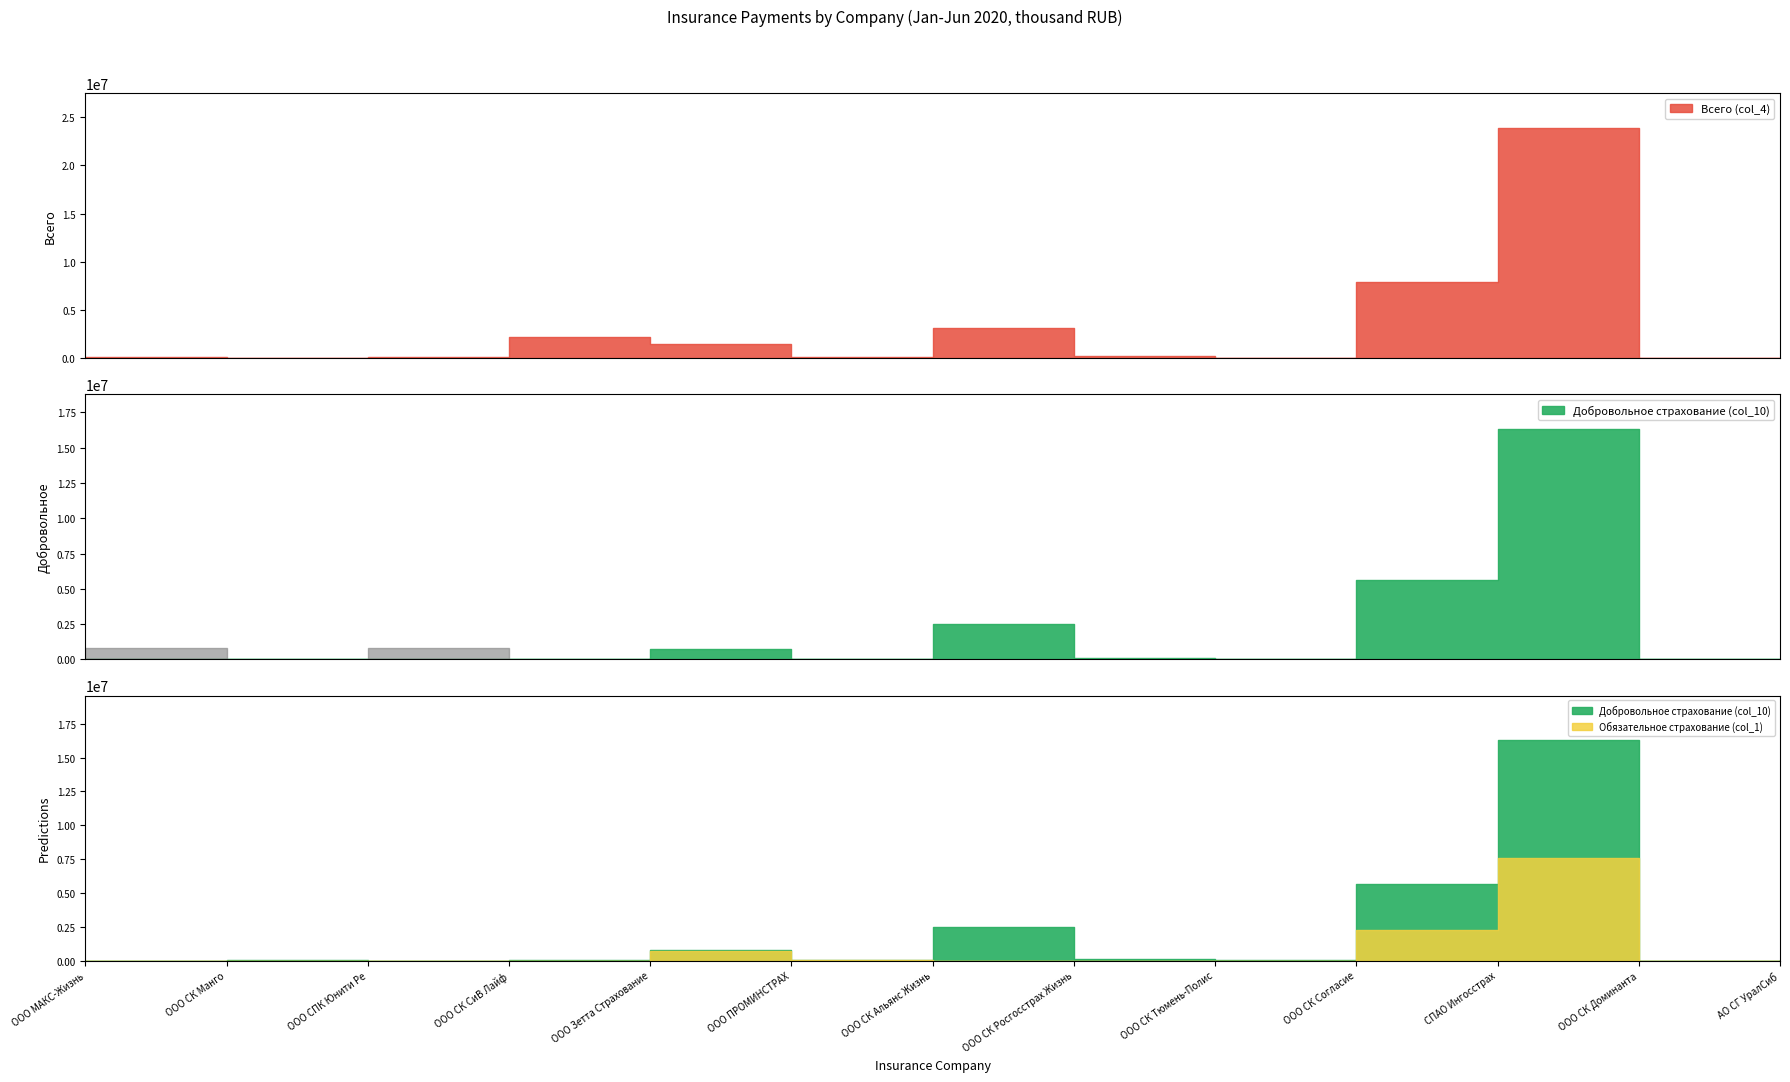

How many values in the Всего (col_4) series exceed 106933?

7